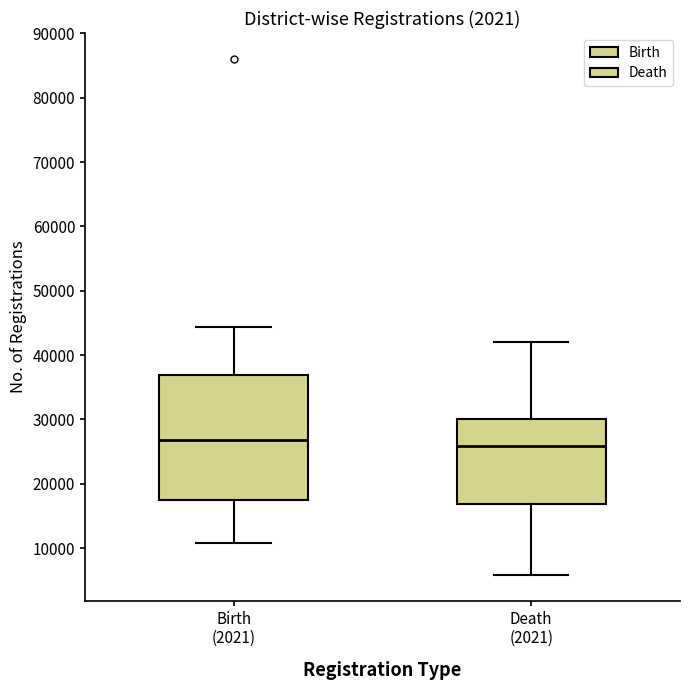

Reading left to right, read every box against the y-axis: the position of its median line, the range the box covers, and the ends of its whiskers. The values are not printed on the chart, so give them approximately, as read against the axis.

Birth (2021): median 27000, box 18000 to 37000, whiskers 11000 to 44000
Death (2021): median 26000, box 17000 to 30000, whiskers 6000 to 42000